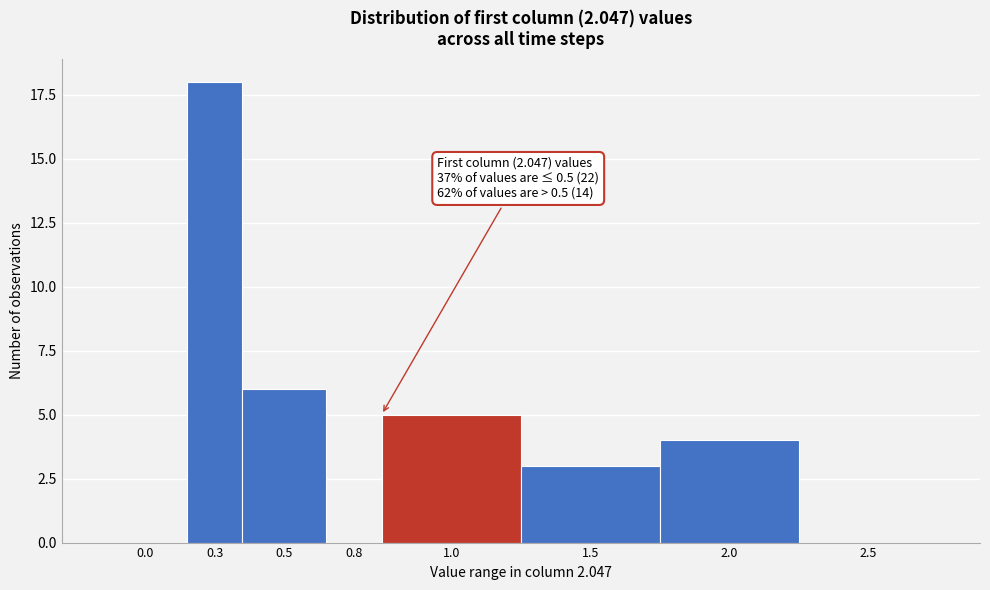

Reading right to left, list all the values displayed in this chart.

2.5=0	2.0=4	1.5=3	1.0=5	0.8=0	0.5=6	0.3=18	0.0=0